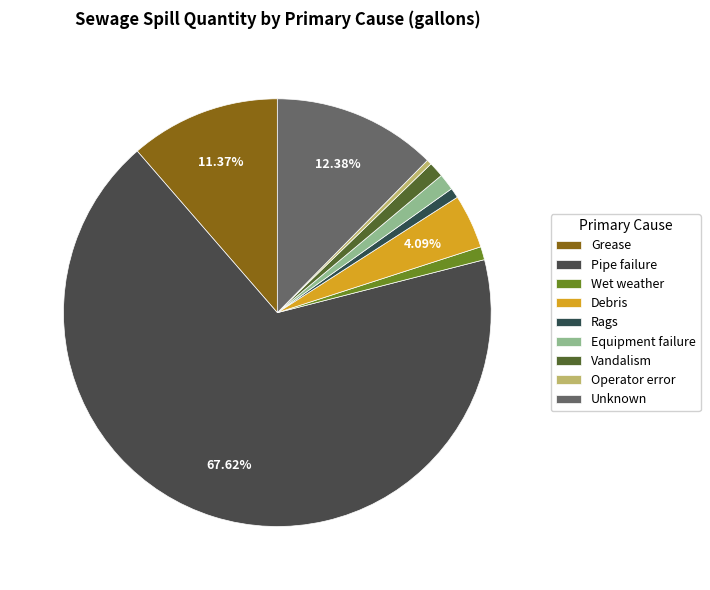

Between Grease and Pipe failure, which is larger?

Pipe failure